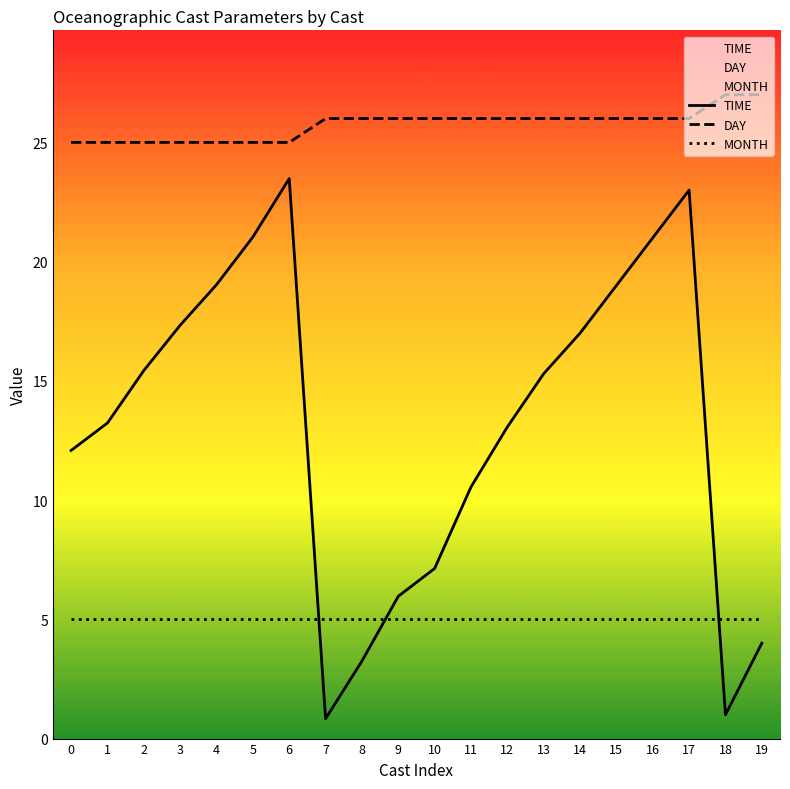

What is the sum of the TIME values at 7 and 16?

21.8